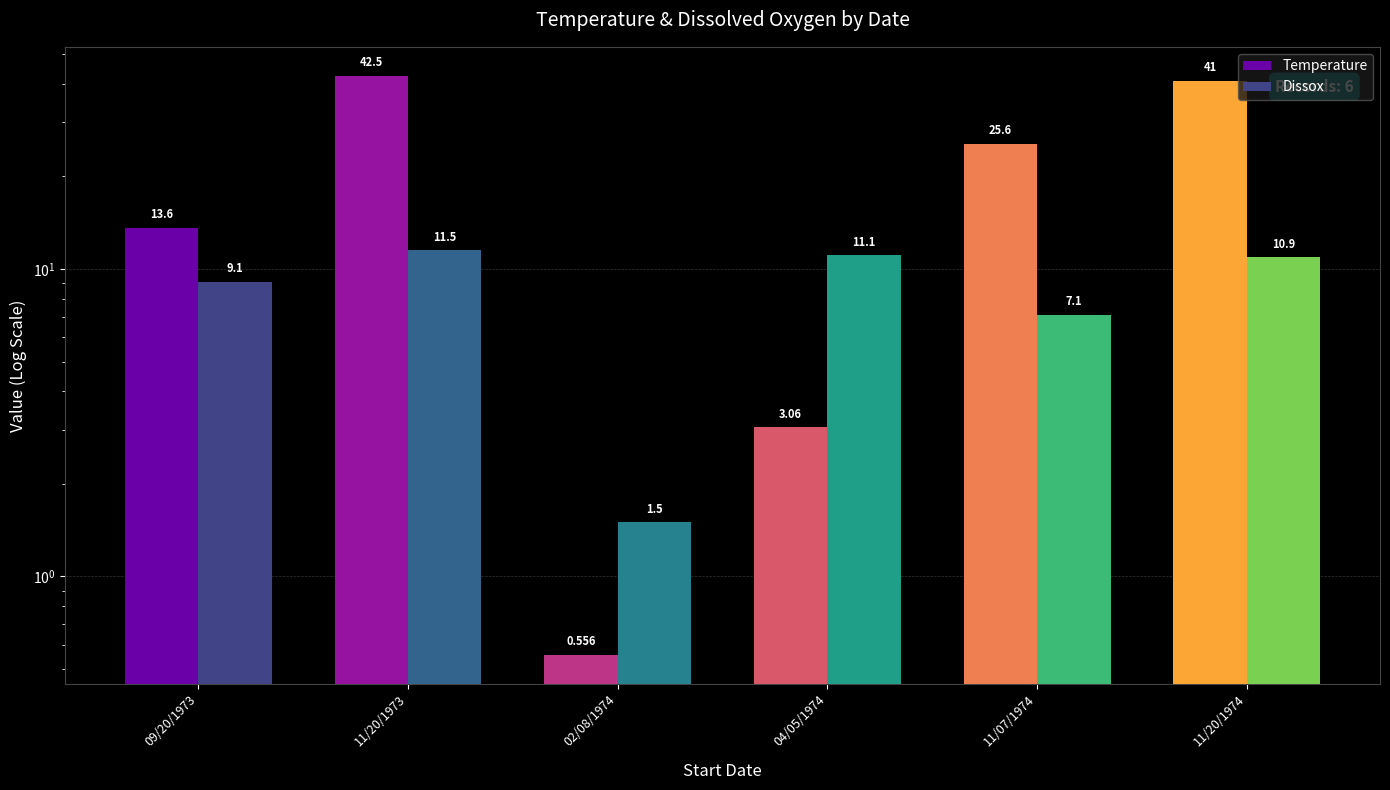

How many groups of bars are there?

6